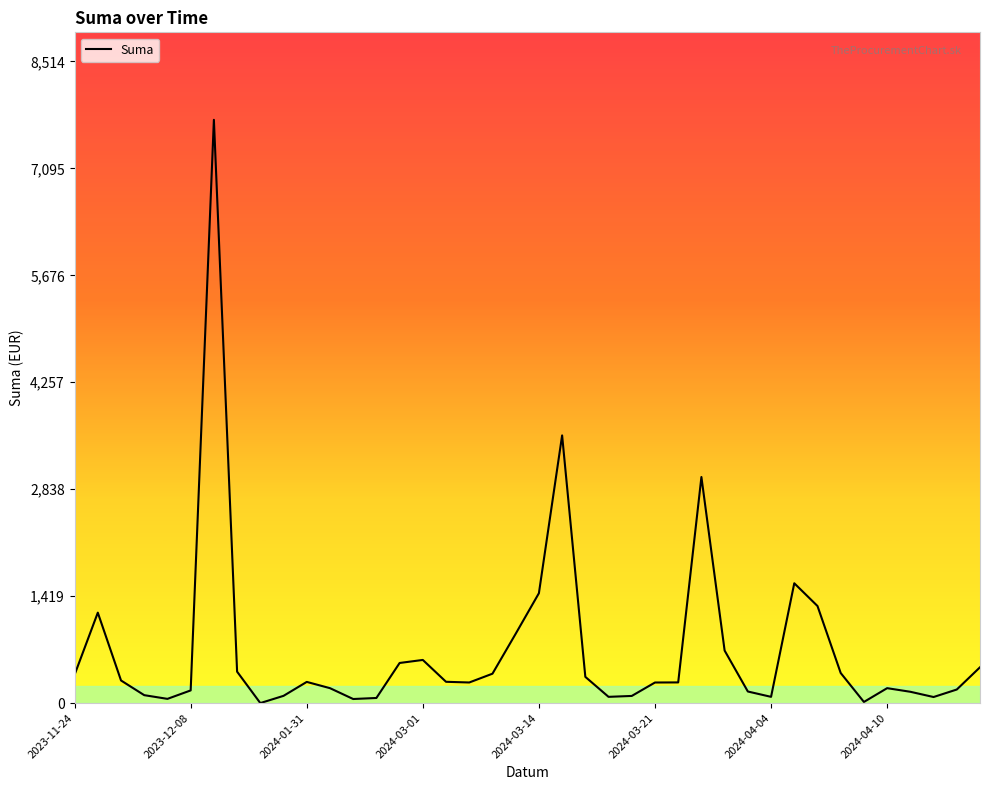

What is the greatest value displayed?

7740.0